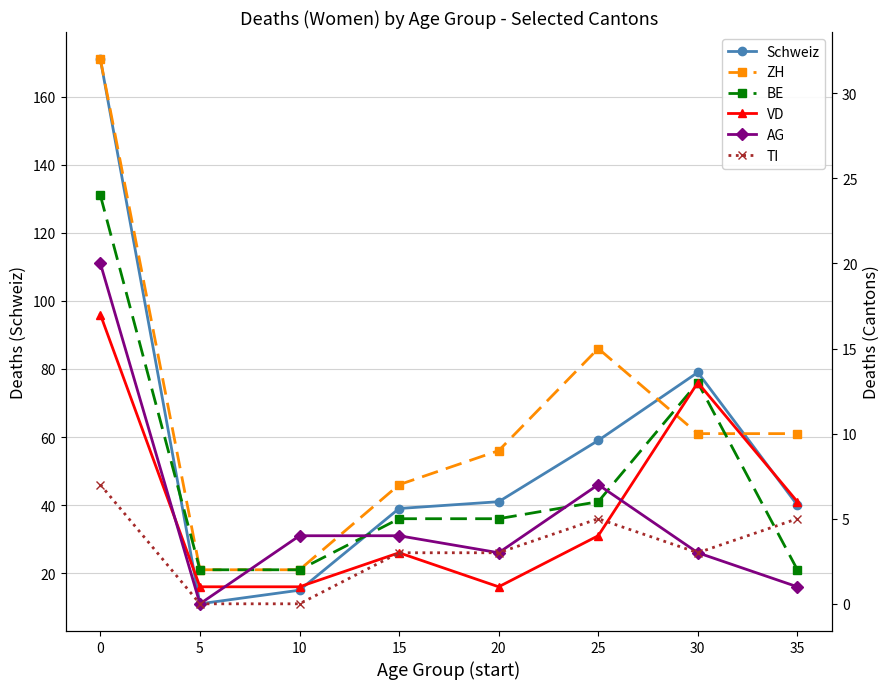

Where do TI and VD first cross each other?

25 and 30